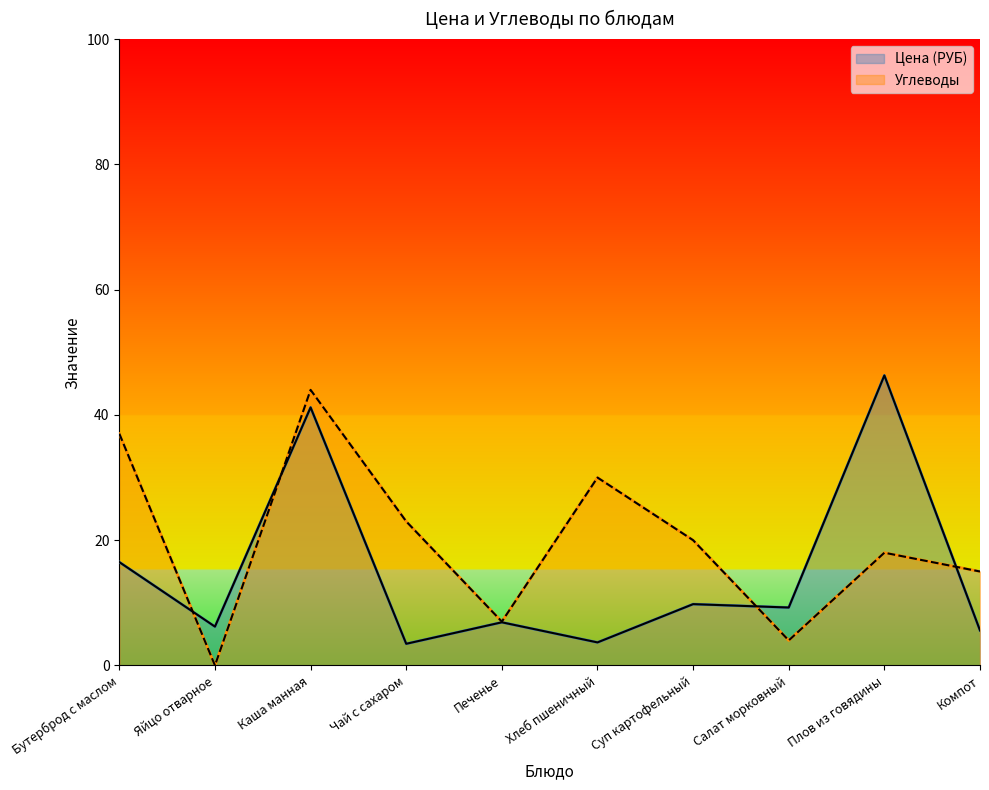

At which category is the sum across all series the highest?

Каша манная